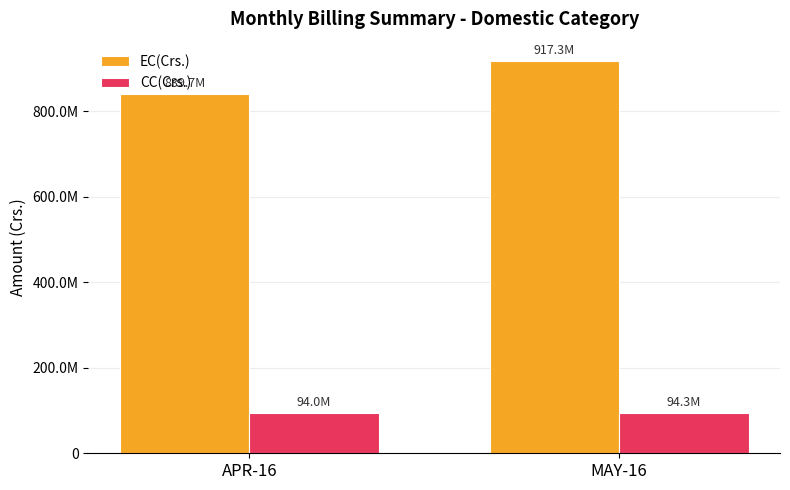

What is the total value across all series at APR-16?

933789122.2